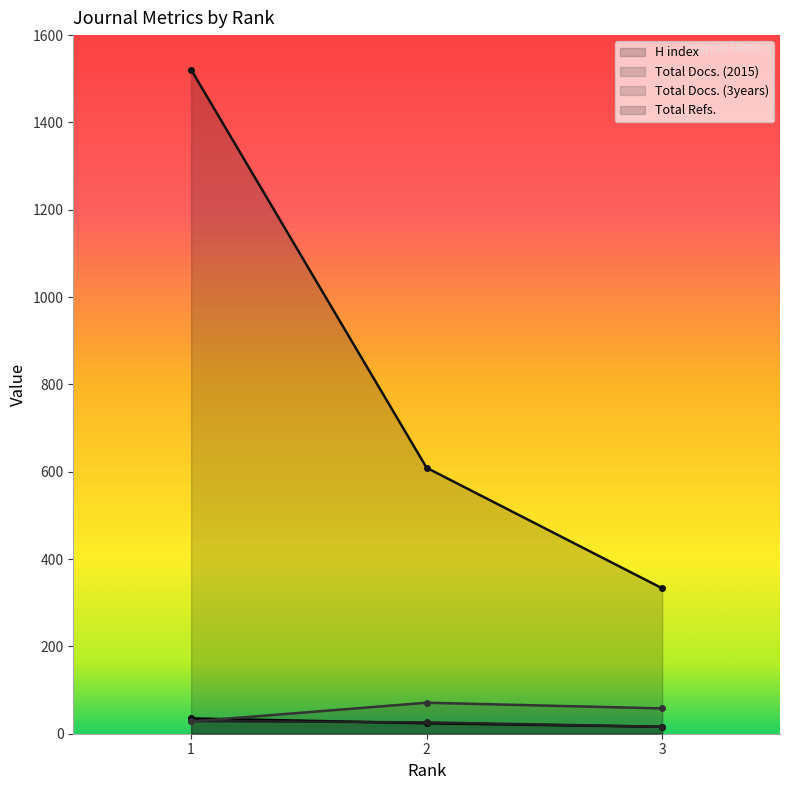

What is the difference between the maximum and minimum values in the Total Refs. series?

1188